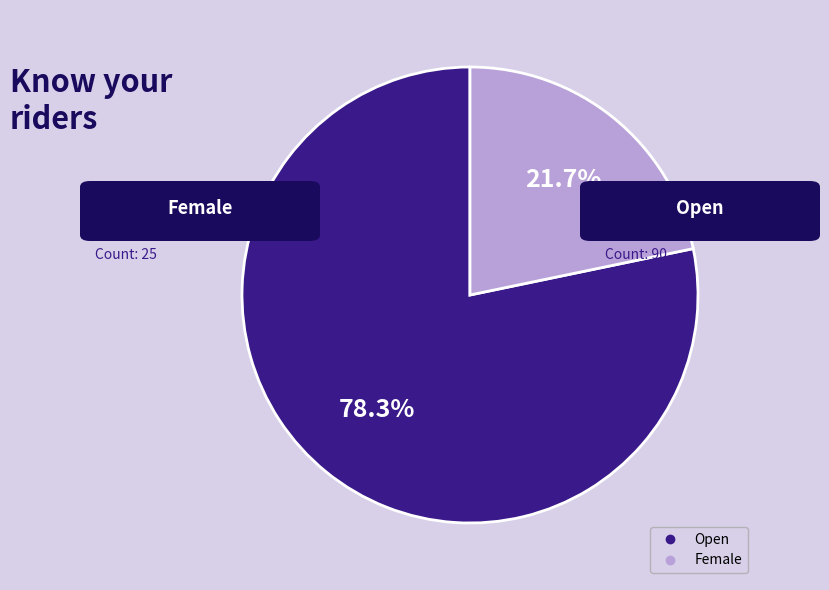

Approximately how many times larger is the value at Open compared to Female?

3.6